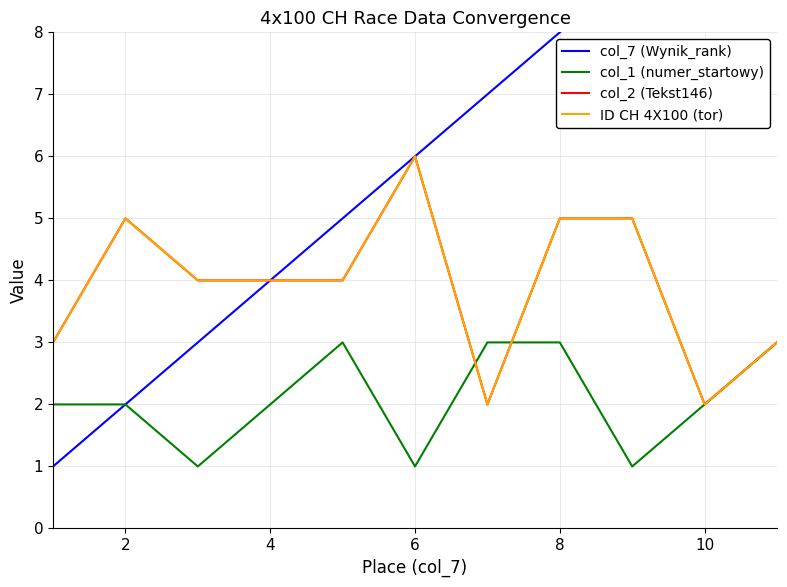

Count the col_7 (Wynik_rank) values in the range 3 to 9.

7